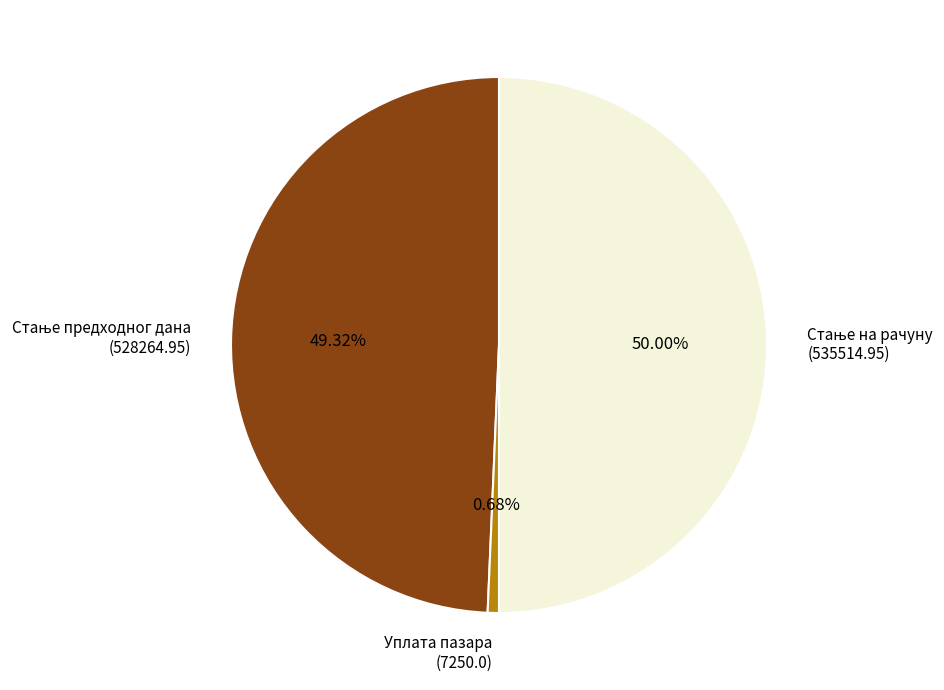

Is Уплата пазара the majority of the pie?

No